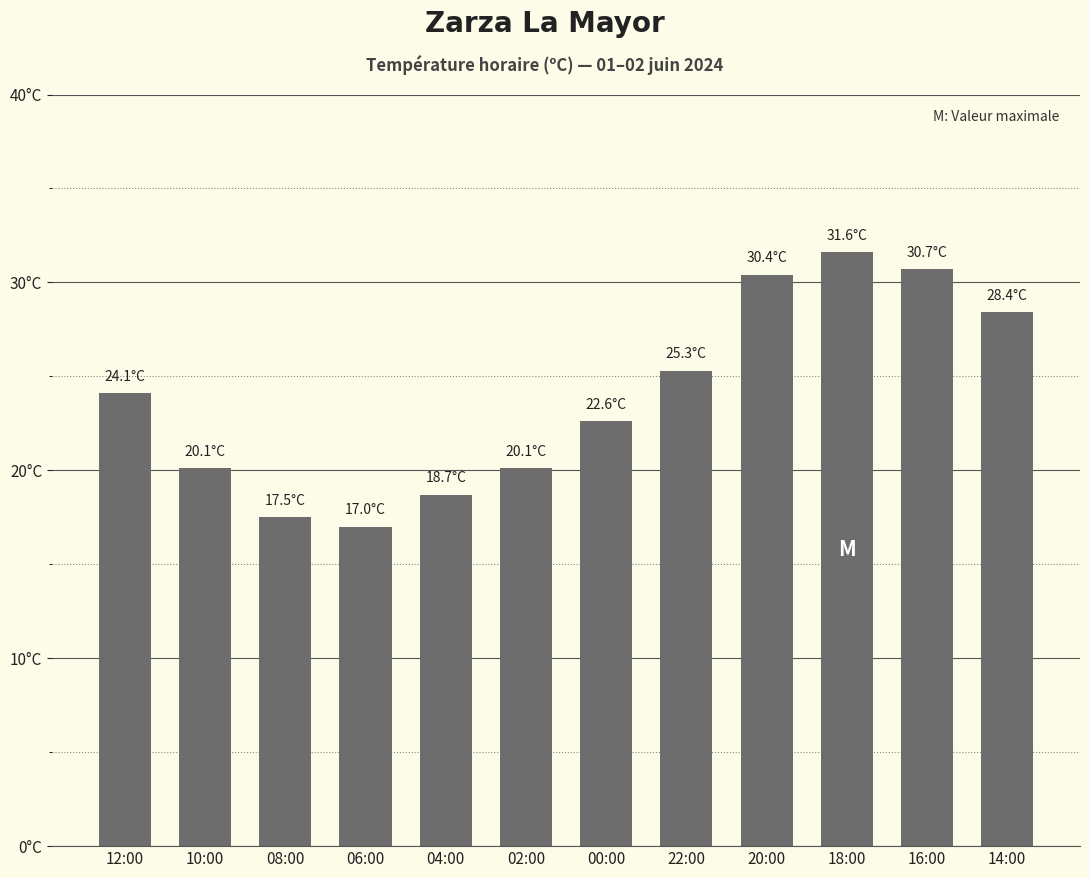

Which category has the lowest value across all series?

06:00